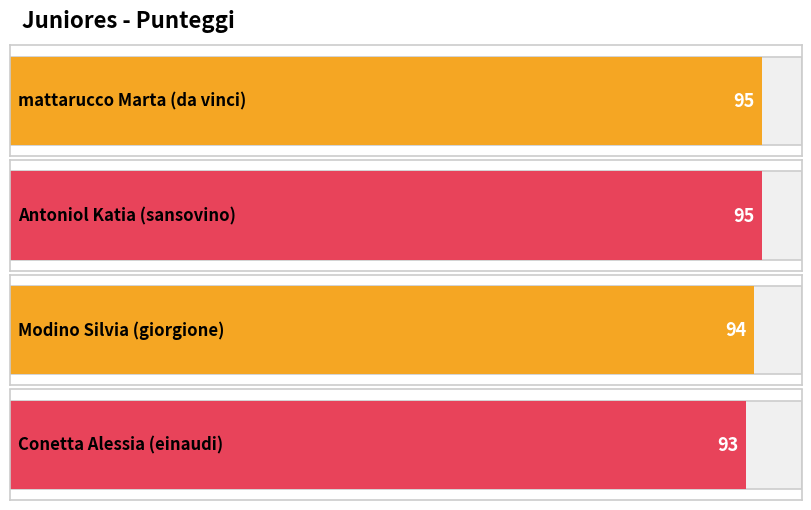

Count the number of data series in this chart.

1